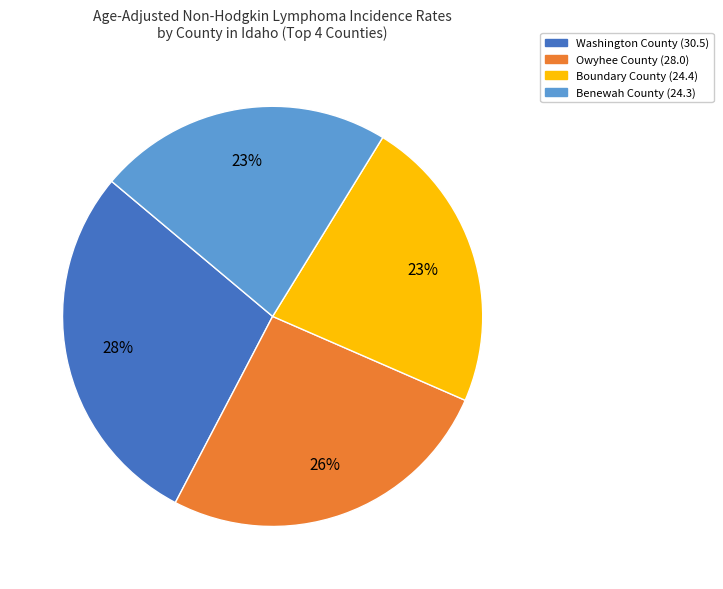

What percentage is the Owyhee County (28.0) slice, to the nearest percent?

26%